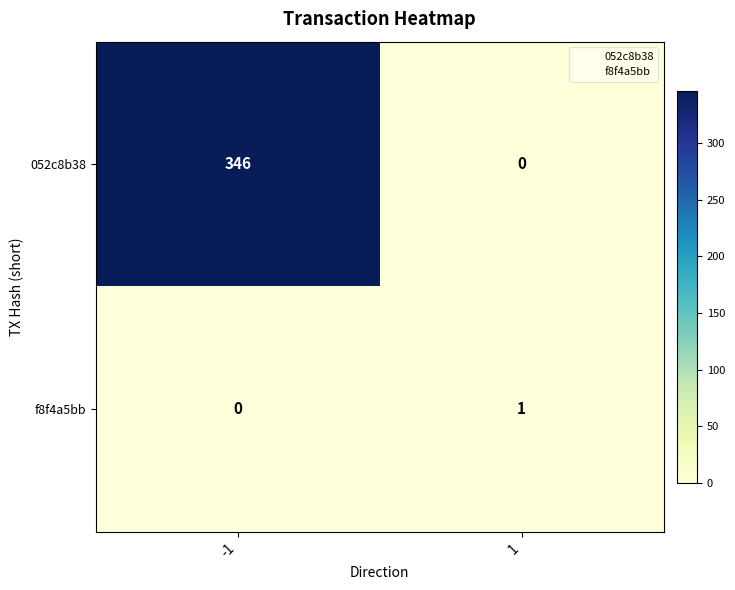

Which category has the highest value across all series?

-1